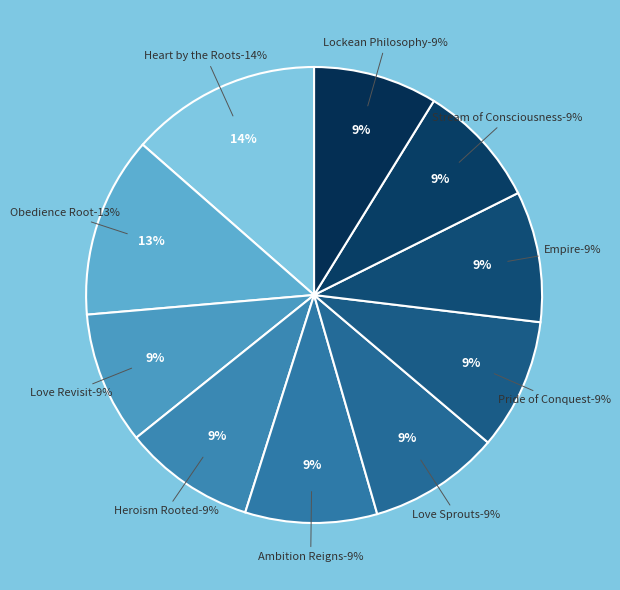

Is there any slice that represents more than half of the pie?

No